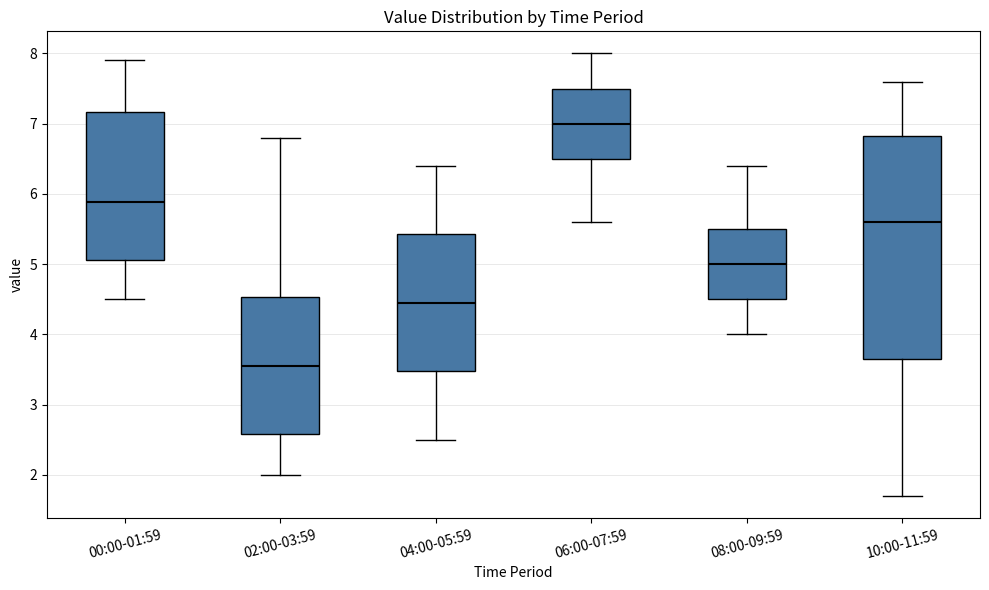

Which box is the tallest, from its lower edge to its upper edge?

10:00-11:59